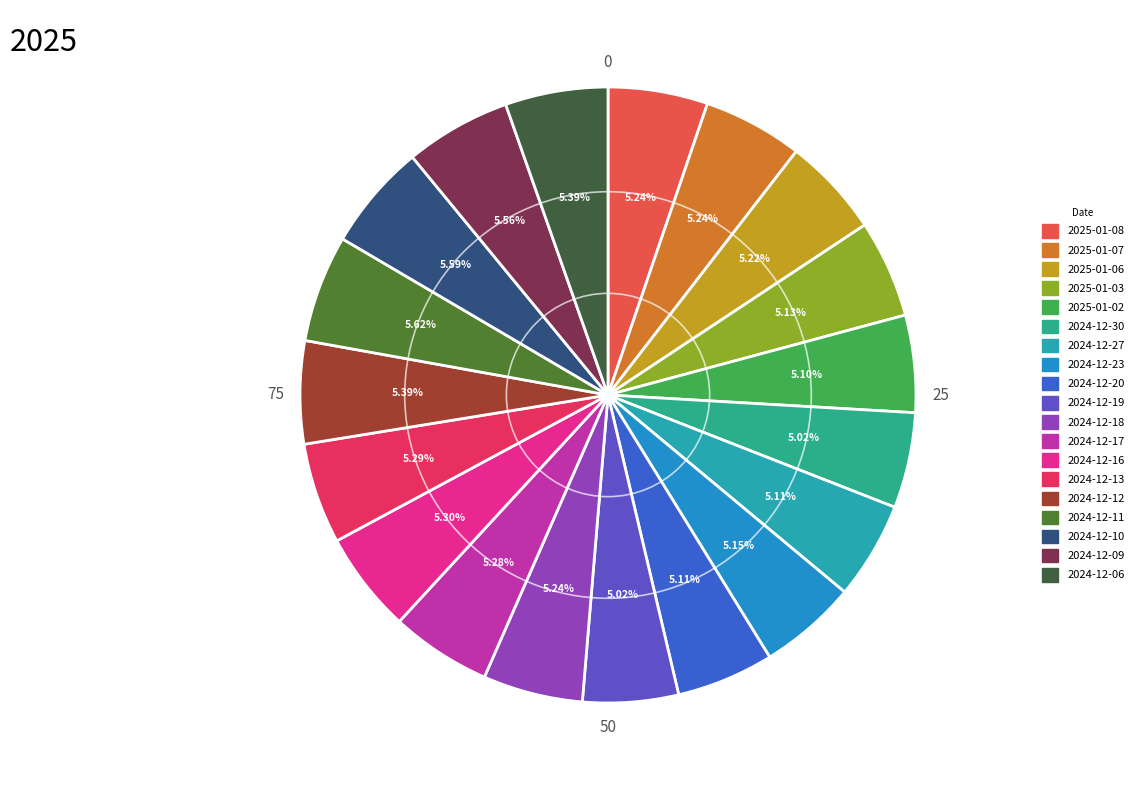

How many slices are in this pie chart?

19